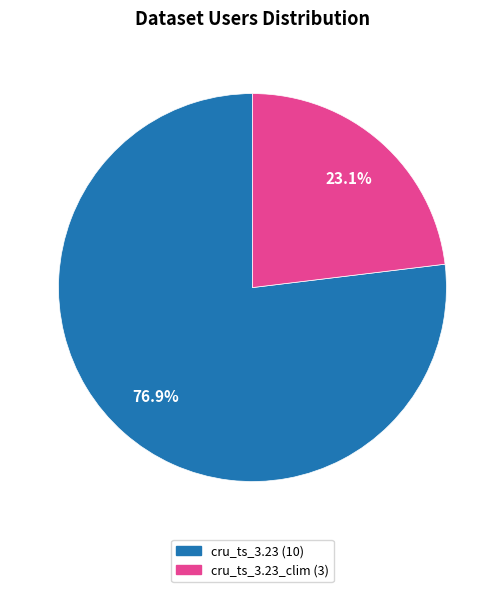

Is there a majority slice in this chart?

Yes